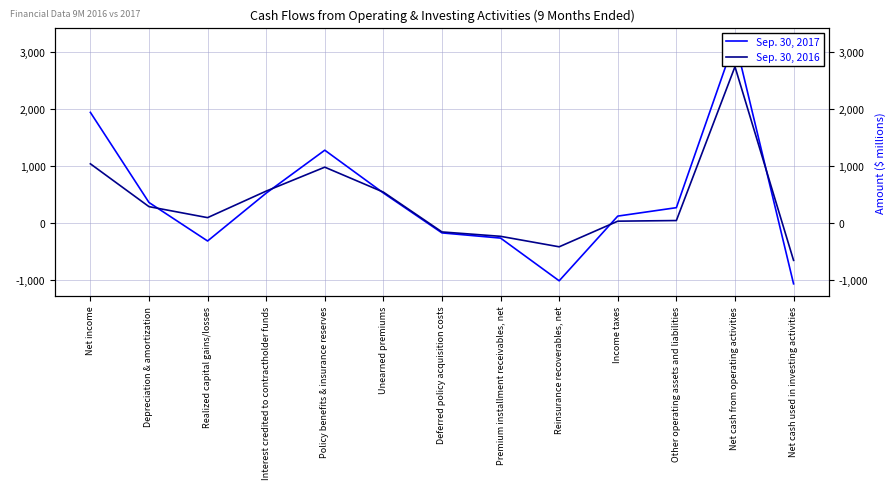

What is the maximum value shown in the chart?

3214